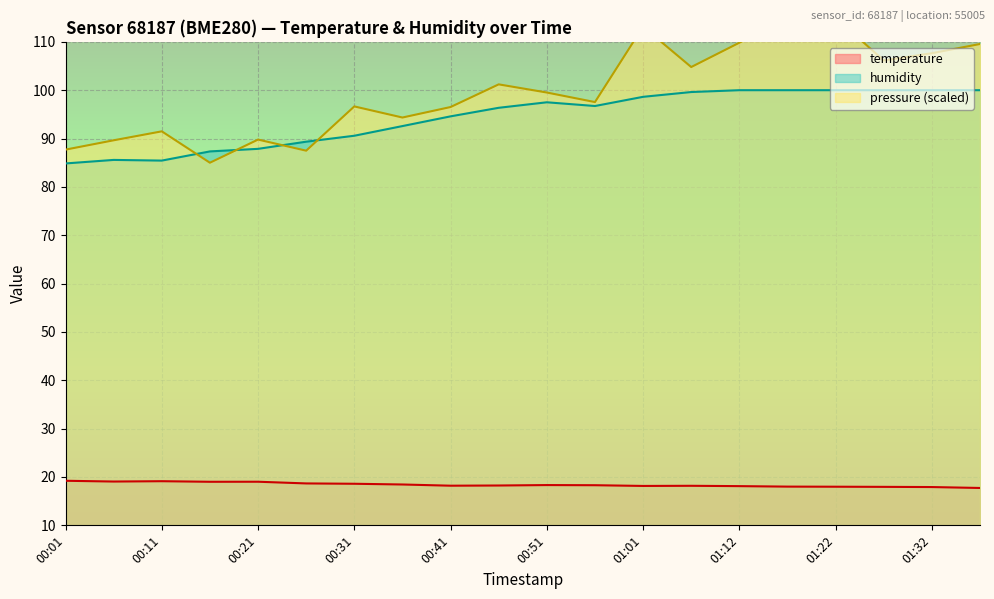

Between 00:31 and 00:16, which is larger?

00:16